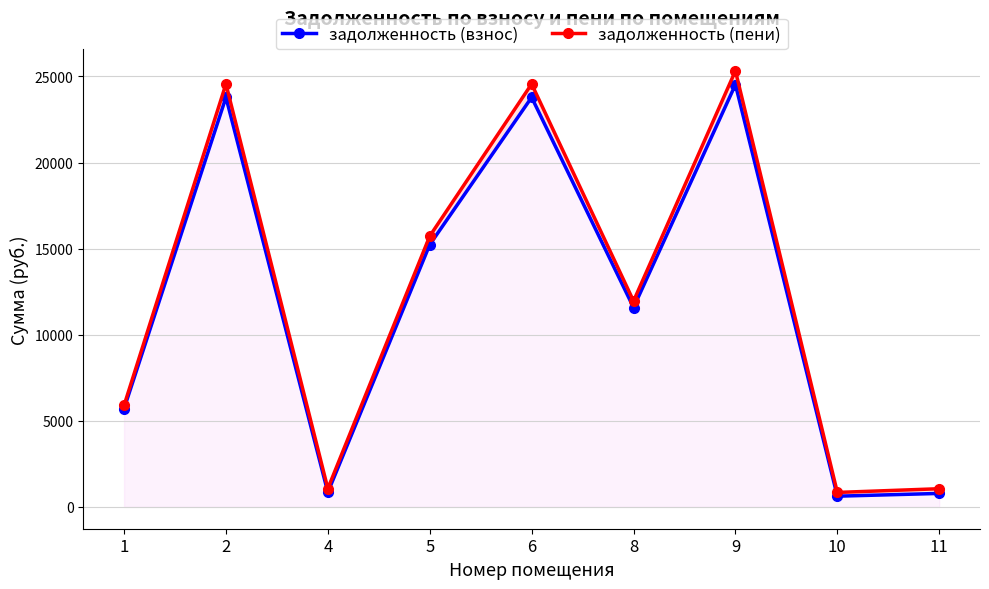

Does the chart have visible grid lines?

Yes